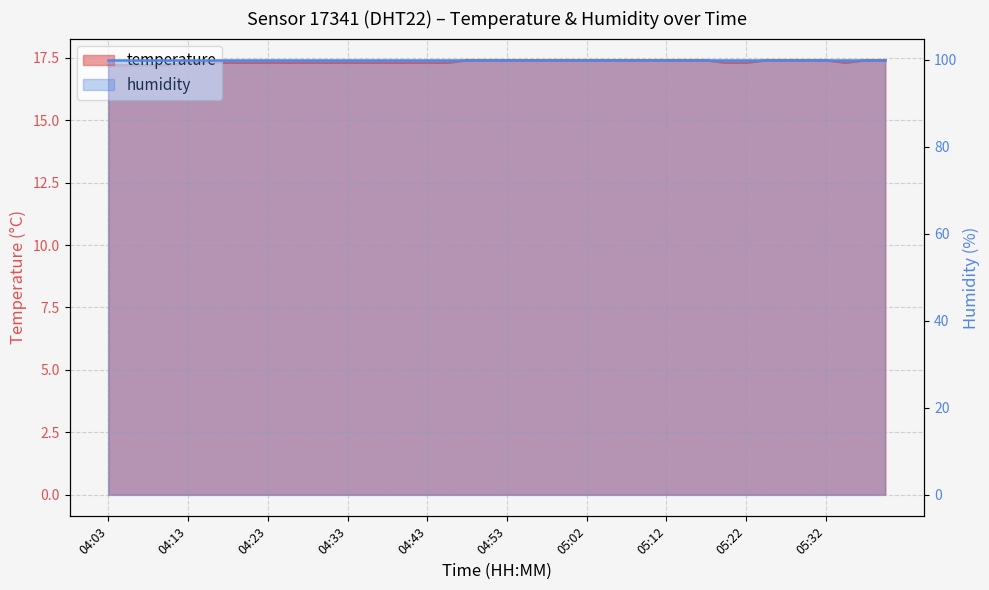

List the labels in order of value, smallest first.

04:03, 04:06, 04:08, 04:11, 04:13, 04:15, 04:18, 04:20, 04:23, 04:25, 04:28, 04:30, 04:33, 04:35, 04:38, 04:40, 04:43, 04:45, 05:20, 05:22, 05:34, 04:47, 04:50, 04:53, 04:55, 04:58, 05:00, 05:02, 05:05, 05:07, 05:10, 05:12, 05:15, 05:17, 05:25, 05:27, 05:29, 05:32, 05:37, 05:39